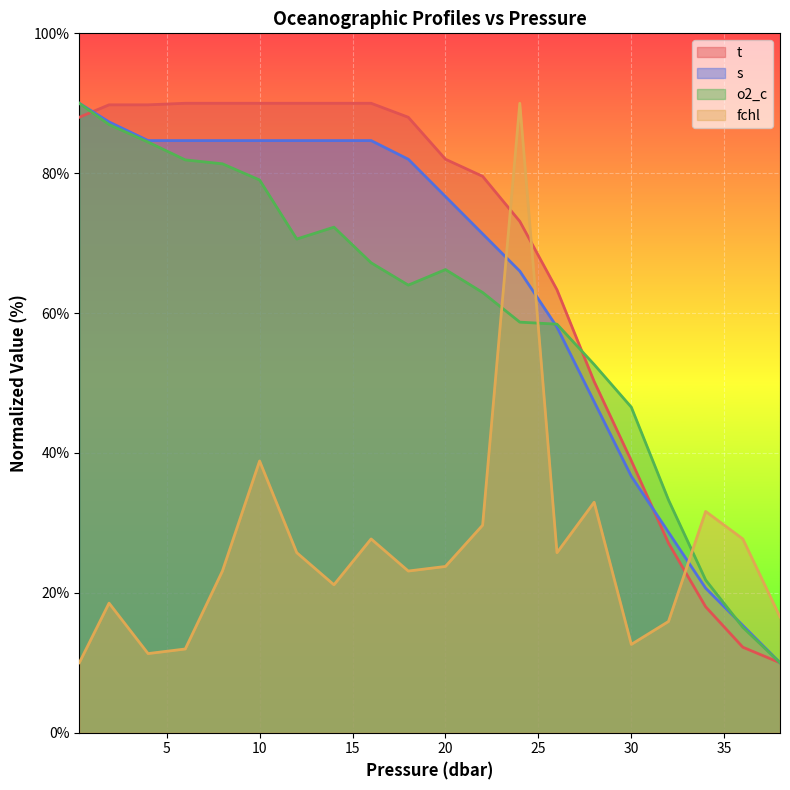

What is the lowest value of the s series?

10.0